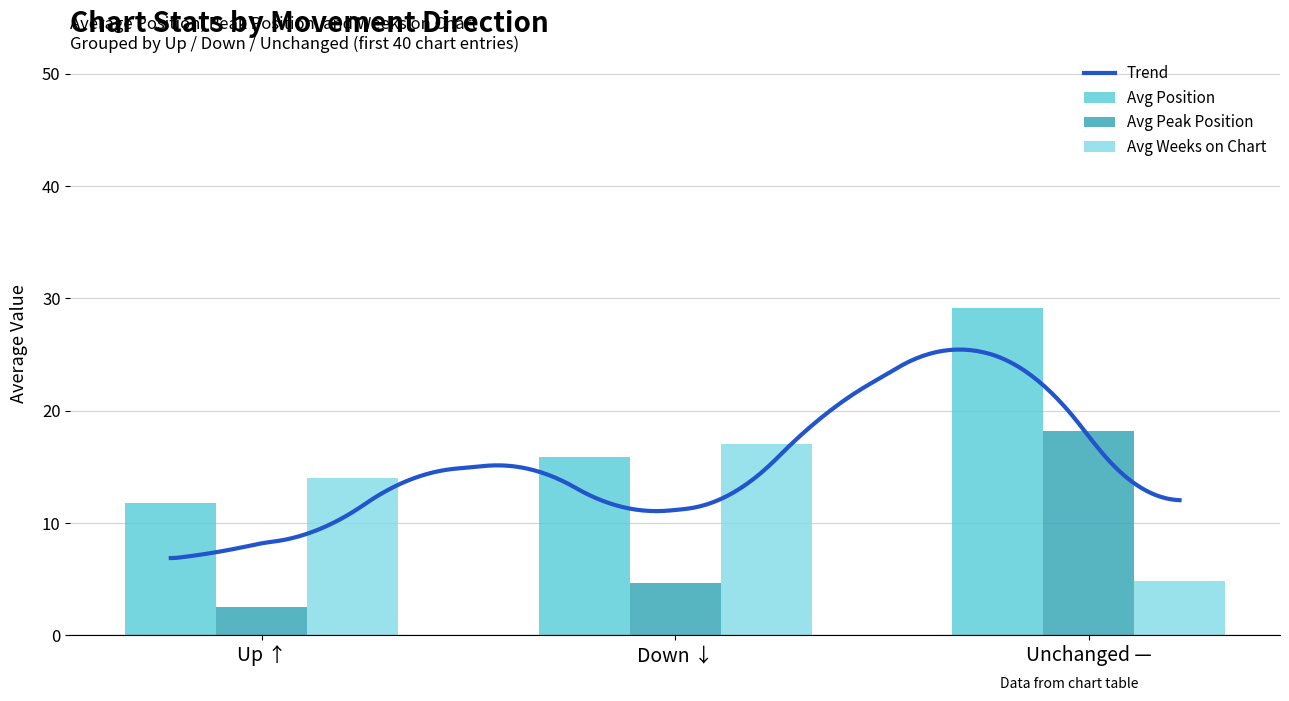

True or false: Avg Weeks on Chart has a value of 3.5 at Down ↓.

False